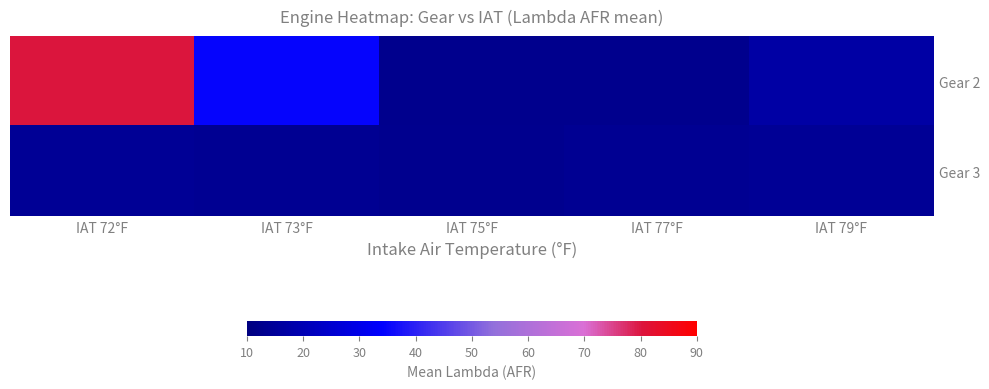

Which series has the largest range (max minus min)?

Gear 2